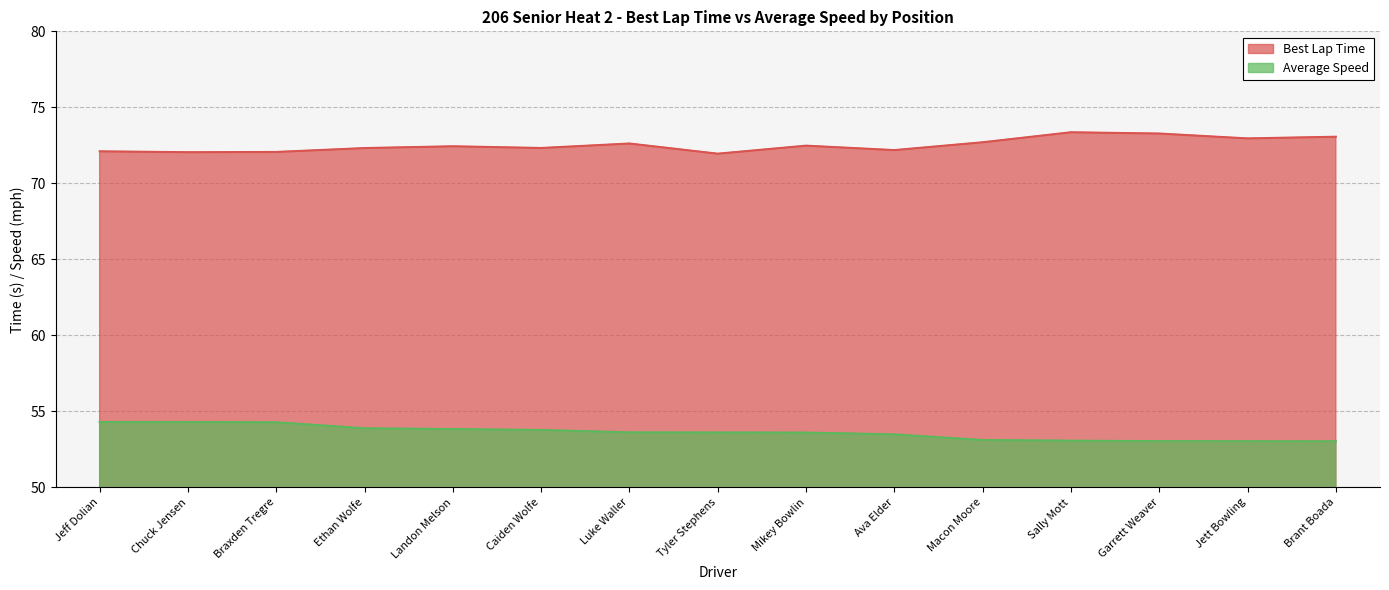

What value does the Best Lap Time series have at Chuck Jensen?

72.0